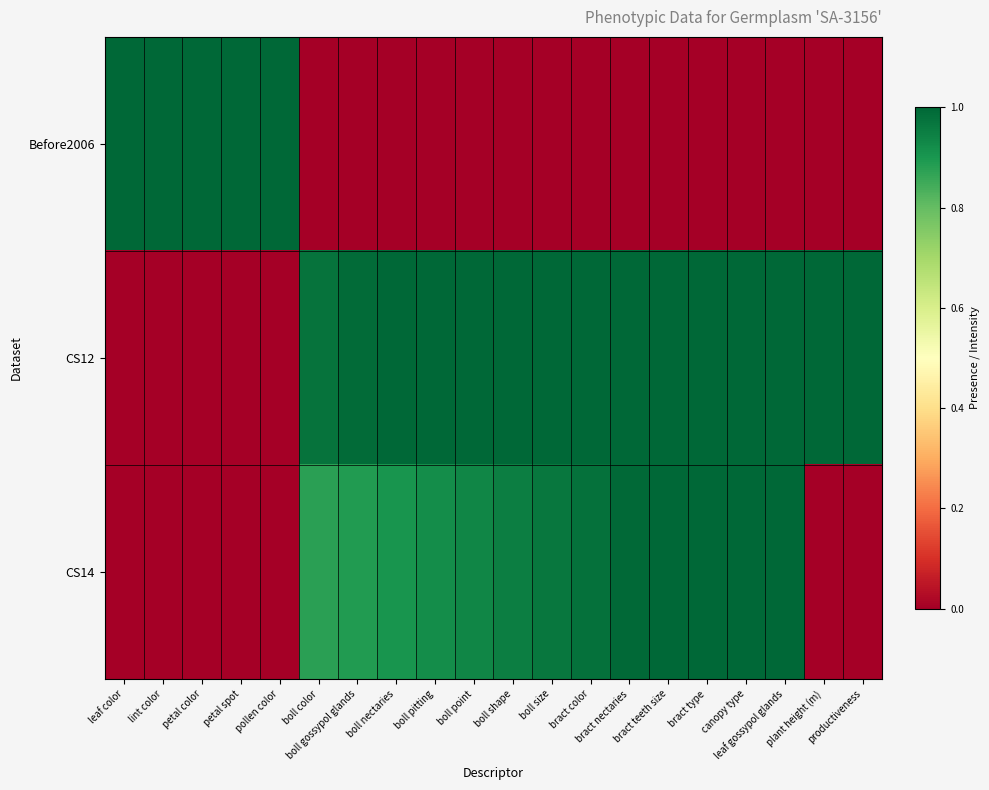

List the series in order of their overall mean, lowest first.

Before2006, CS14, CS12